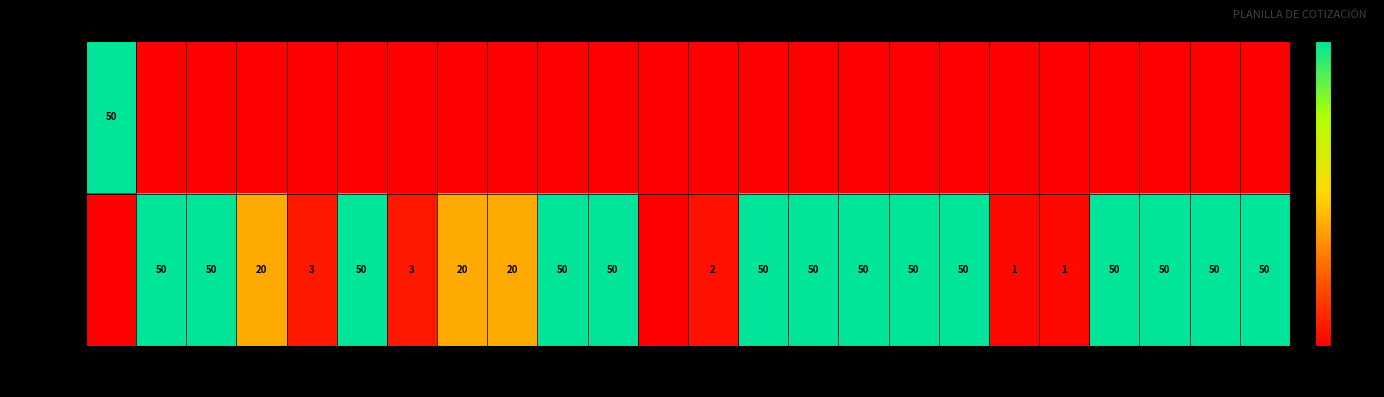

True or false: UNIDAD has a value of 2 at 20.

False